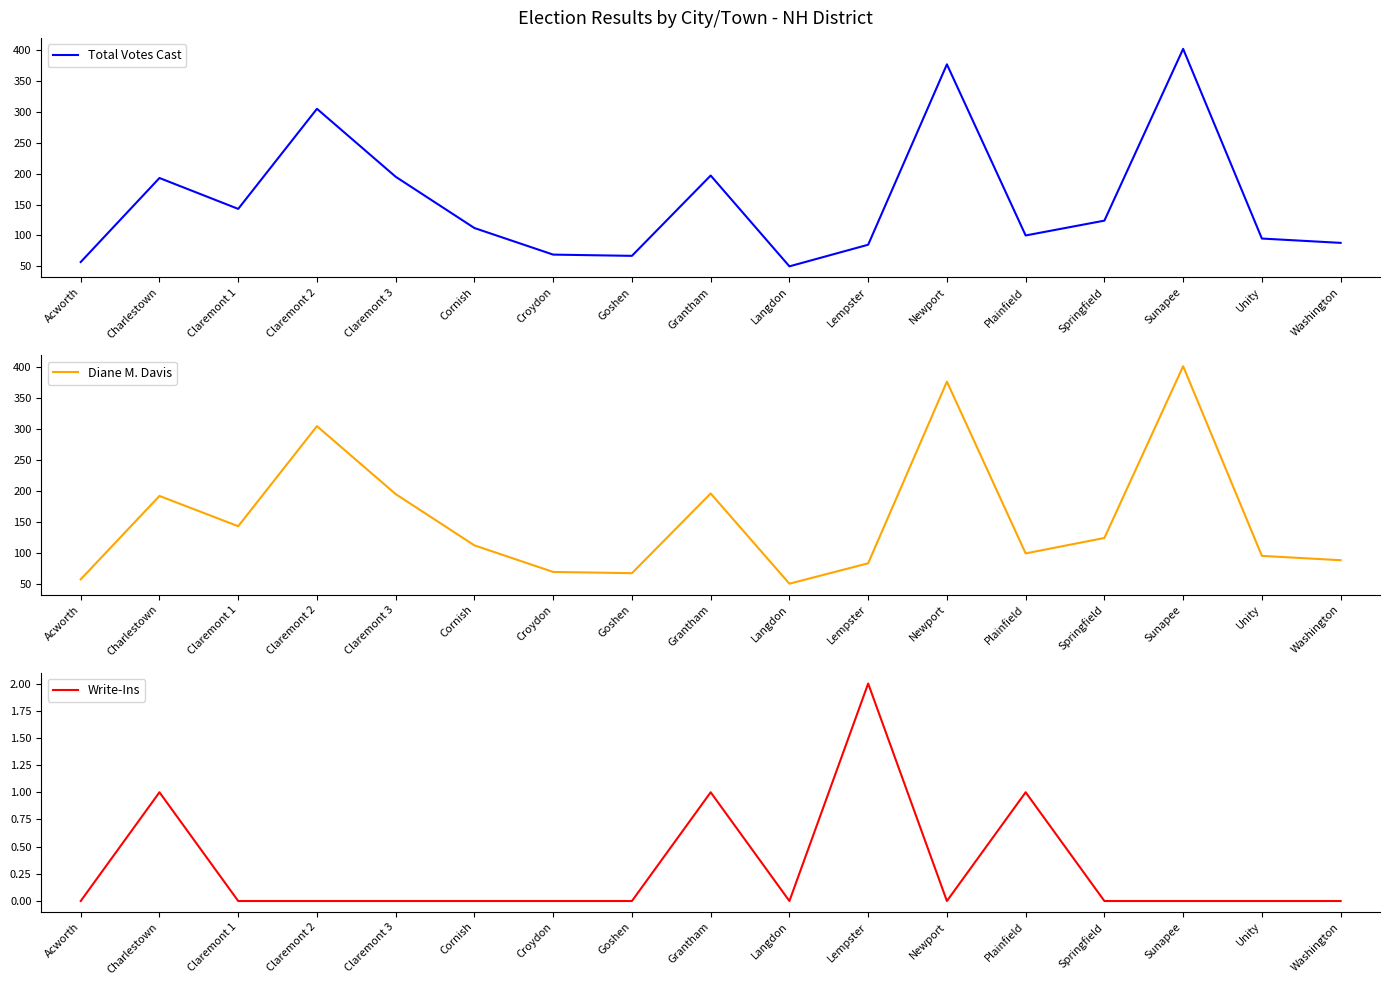

How many distinct data groups are displayed?

3